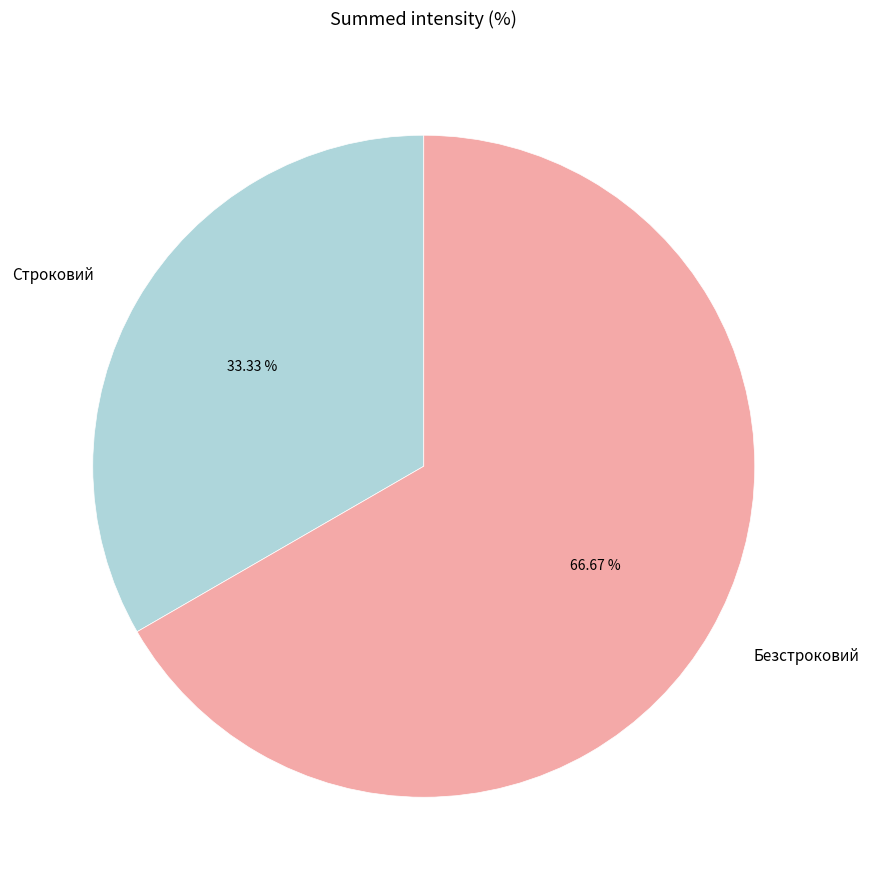

How many slices are in this pie chart?

2